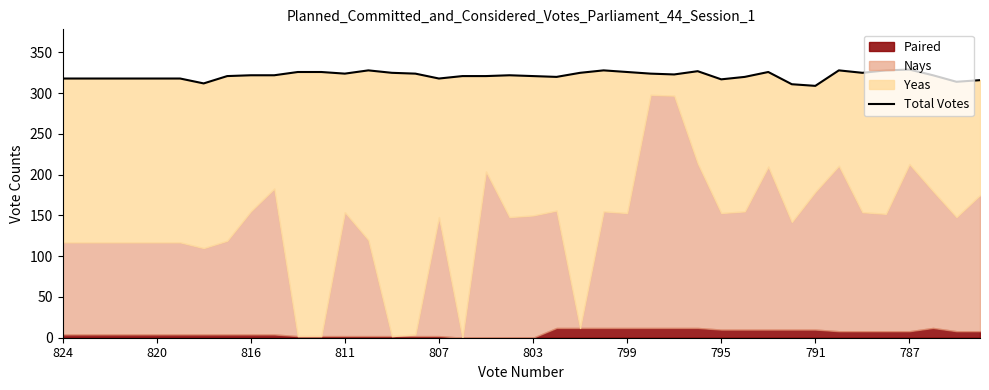

What is the ratio of the value at 35 to the value at 18?

1.0